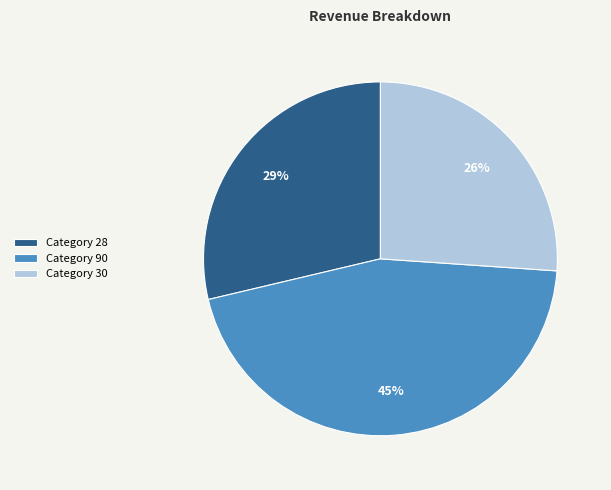

What percentage is the Category 30 slice, to the nearest percent?

26%